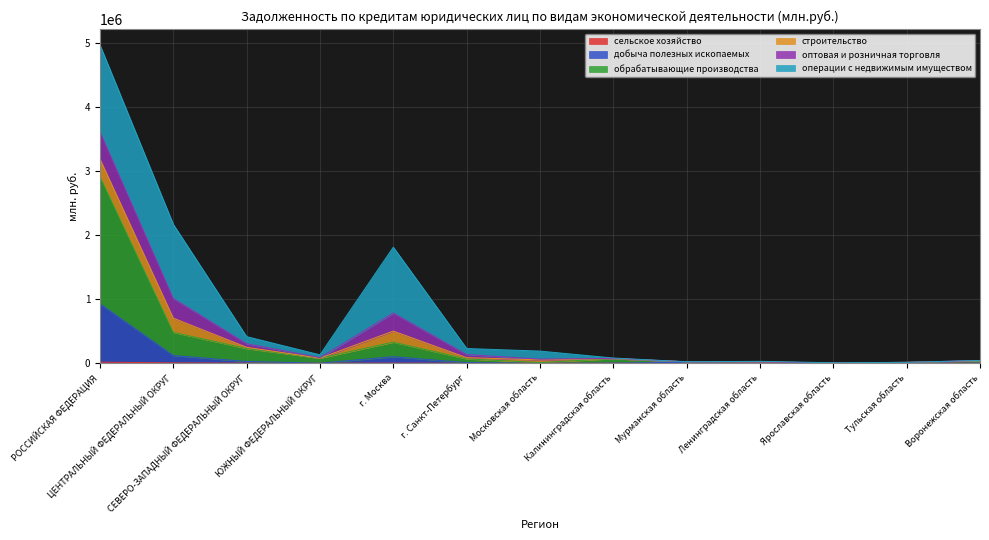

The добыча полезных ископаемых series shows 57414 at г. Москва. True or false?

False